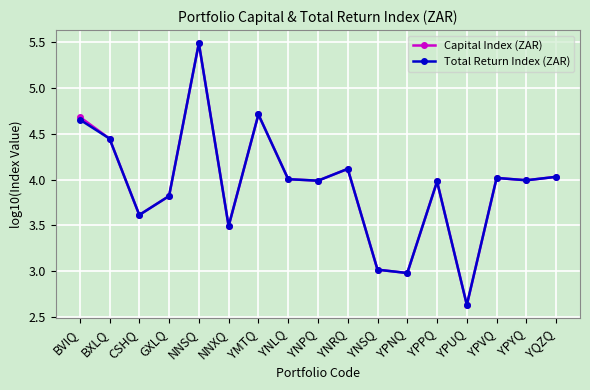

What is the maximum value for Total Return Index (ZAR)?

5.5